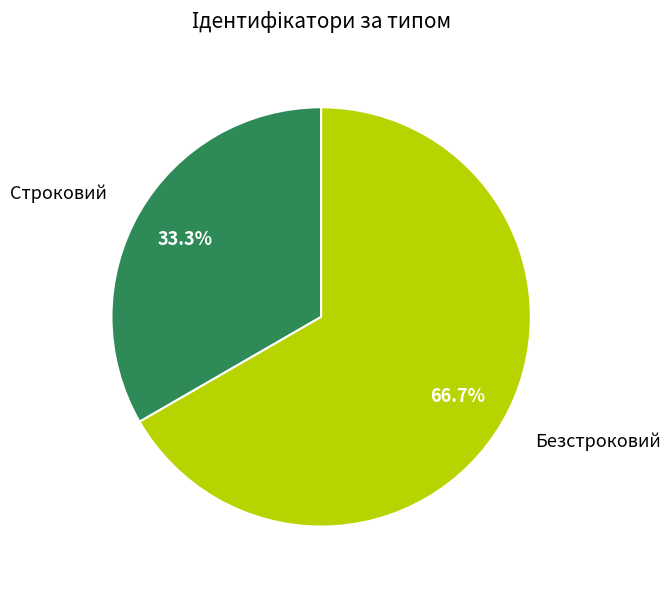

What portion of the pie excludes Строковий?

66.7%